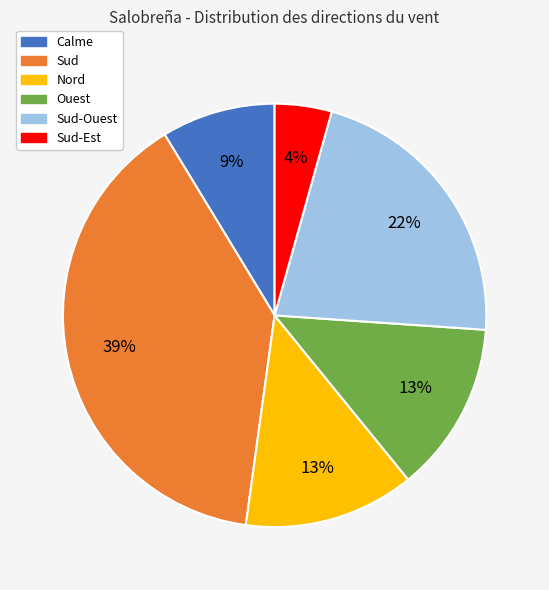

To the nearest percent, what is the average slice percentage?

17%